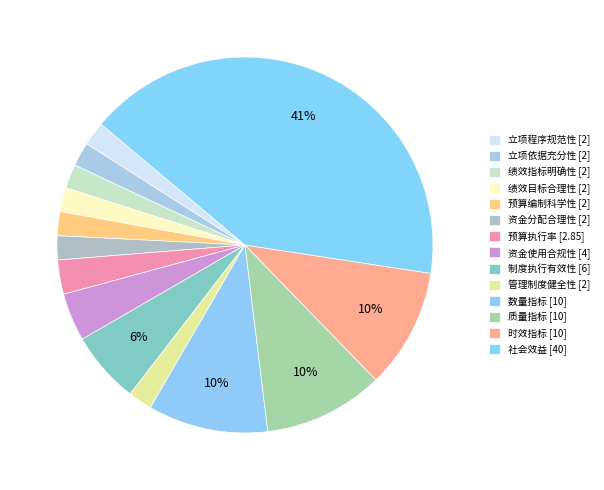

Rank the categories by value from lowest to highest.

立项程序规范性 [2], 立项依据充分性 [2], 绩效指标明确性 [2], 绩效目标合理性 [2], 预算编制科学性 [2], 资金分配合理性 [2], 管理制度健全性 [2], 预算执行率 [2.85], 资金使用合规性 [4], 制度执行有效性 [6], 数量指标 [10], 质量指标 [10], 时效指标 [10], 社会效益 [40]